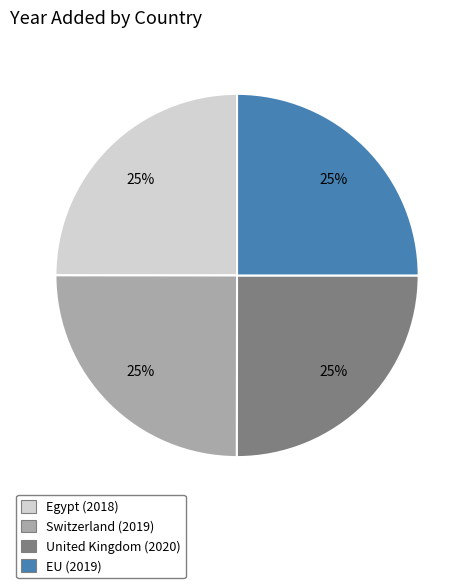

Is it true that EU is 25% of the pie?

True